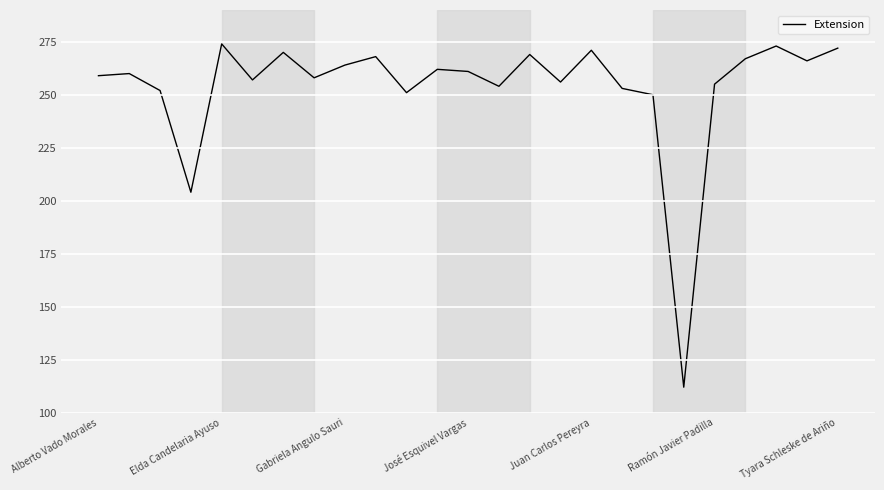

What is the smallest value displayed?

112